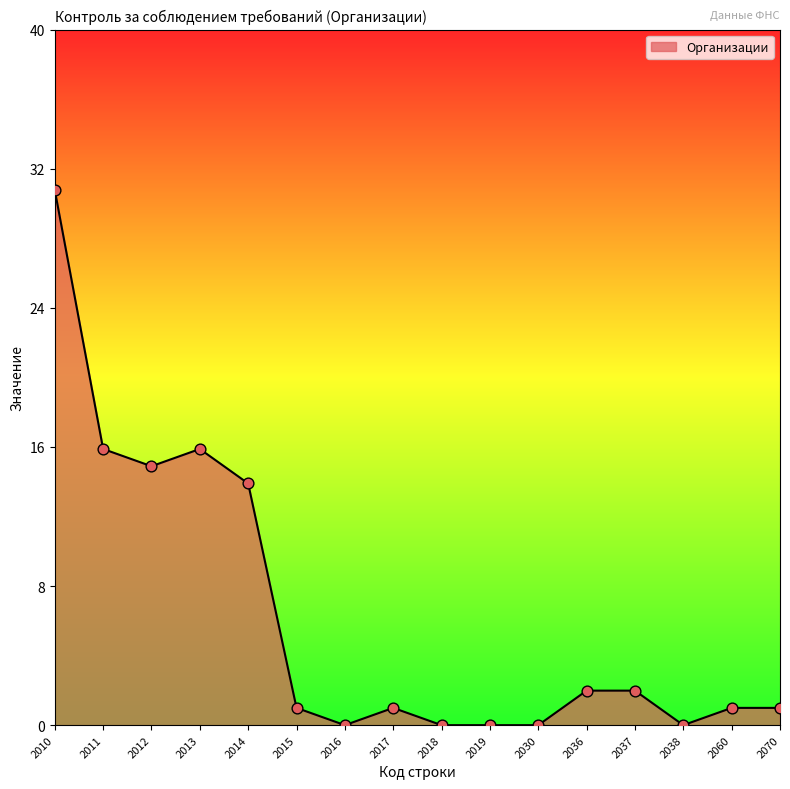

Which has a higher value, 2018 or 2010?

2010